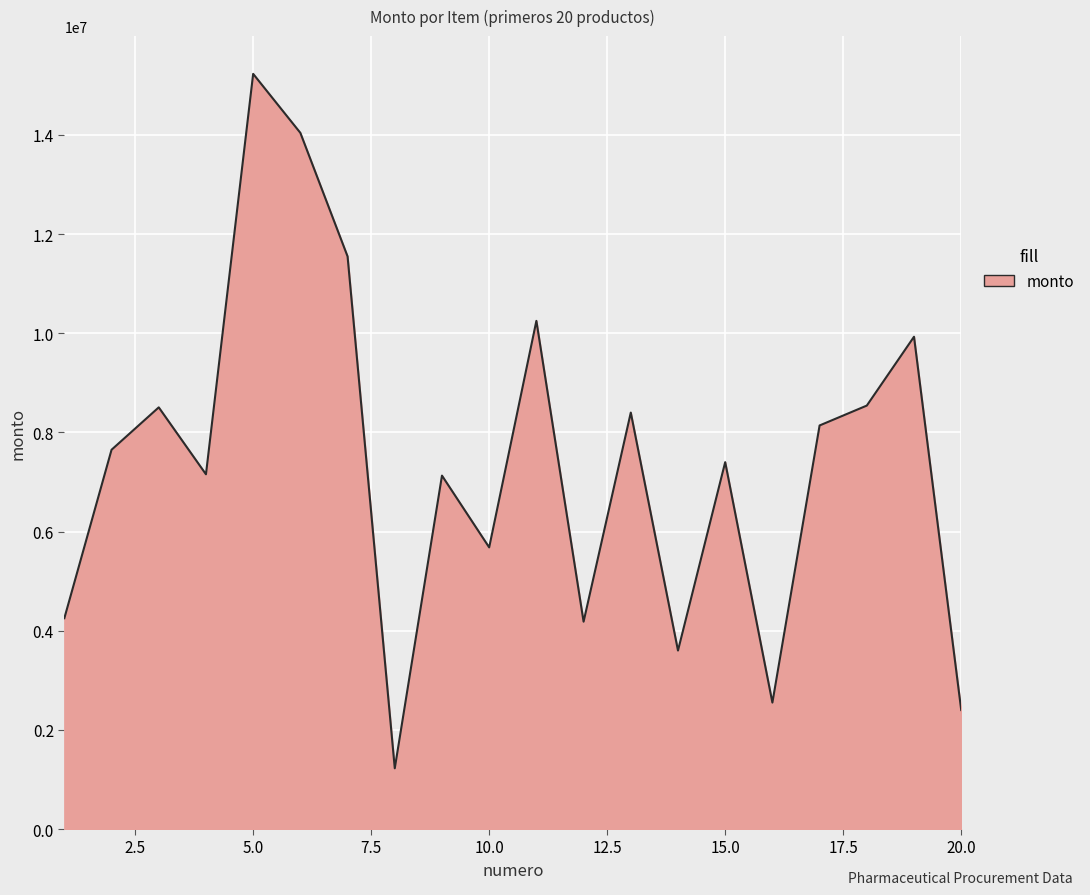

What is the sum of all values?

147812250